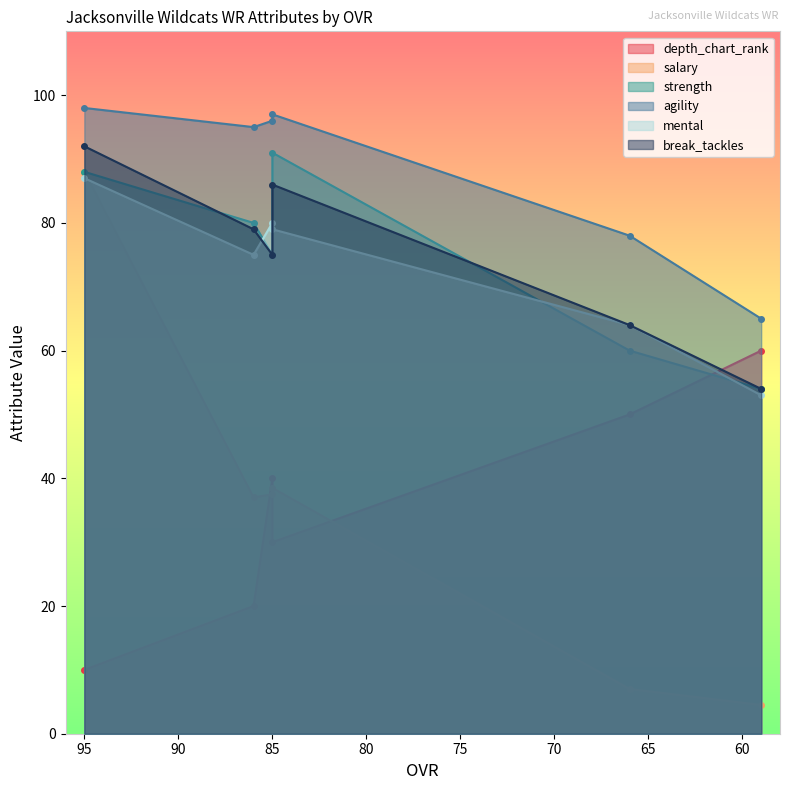

What are all the series names shown in the legend?

depth_chart_rank, salary, strength, agility, mental, break_tackles